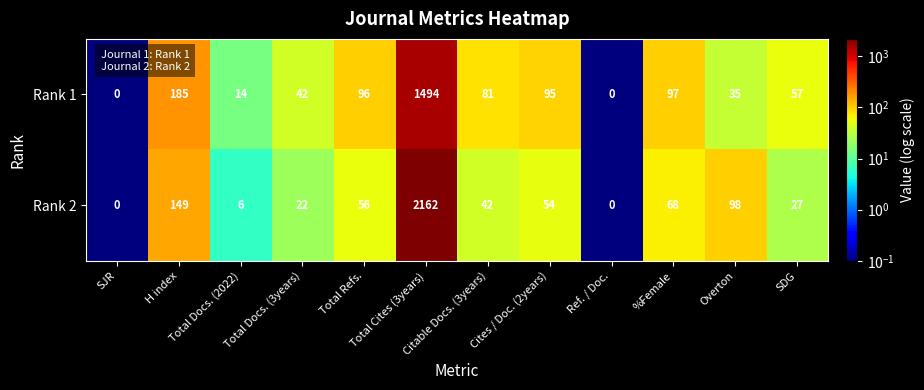

Rank the series by their maximum value, from highest to lowest.

Rank 2, Rank 1